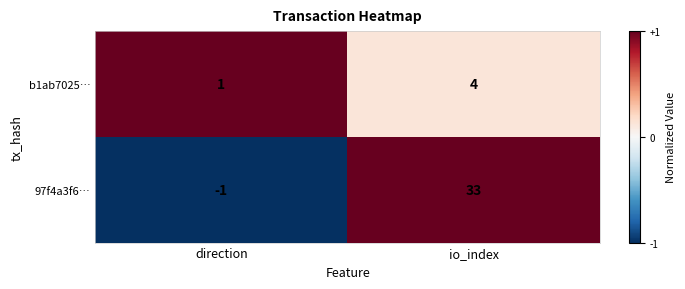

Rank the series by their average value, from highest to lowest.

97f4a3f6…, b1ab7025…